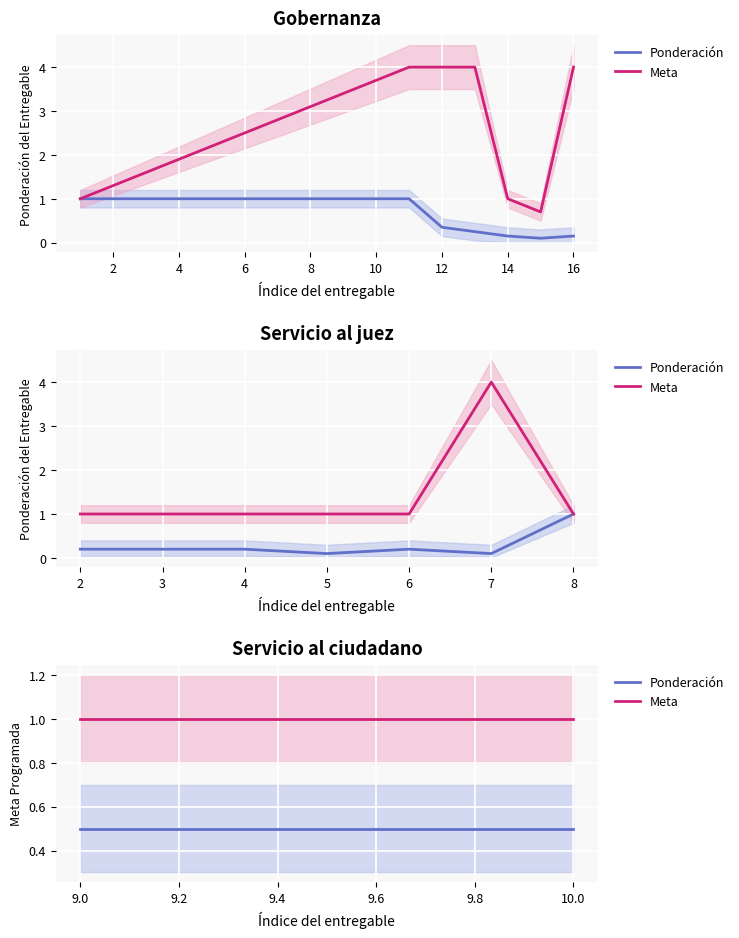

List the series in order of their overall mean, highest first.

Meta, Ponderación